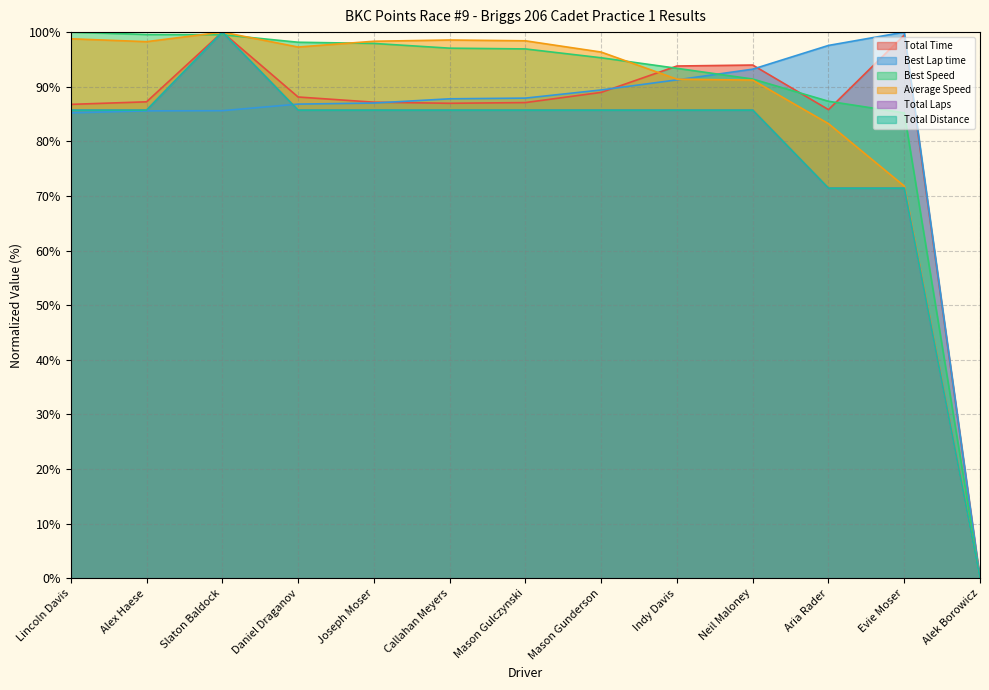

At which label does Total Distance reach its minimum?

Alek Borowicz